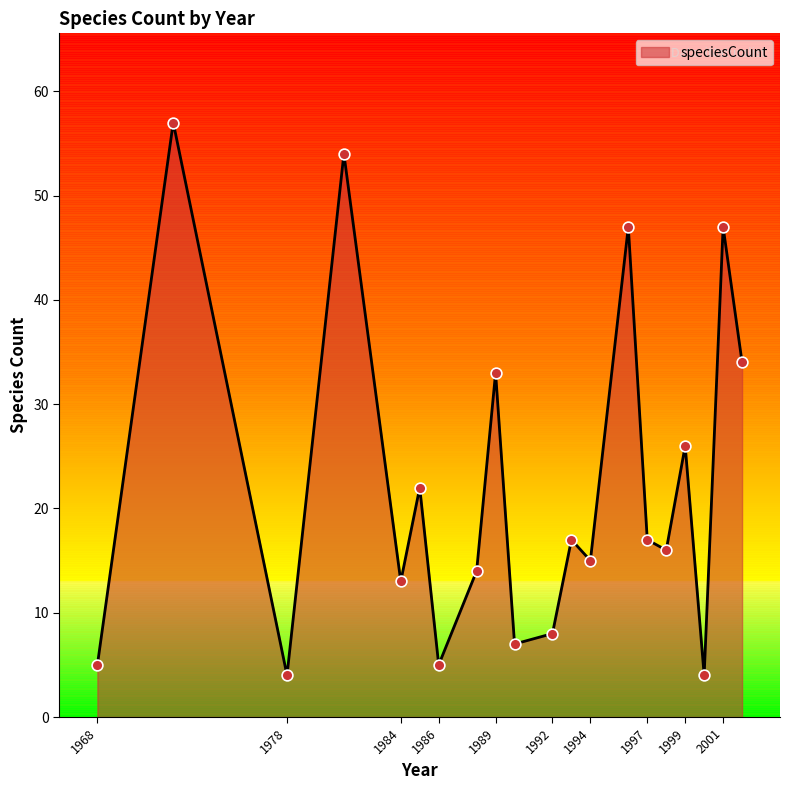

What is the smallest value displayed?

4